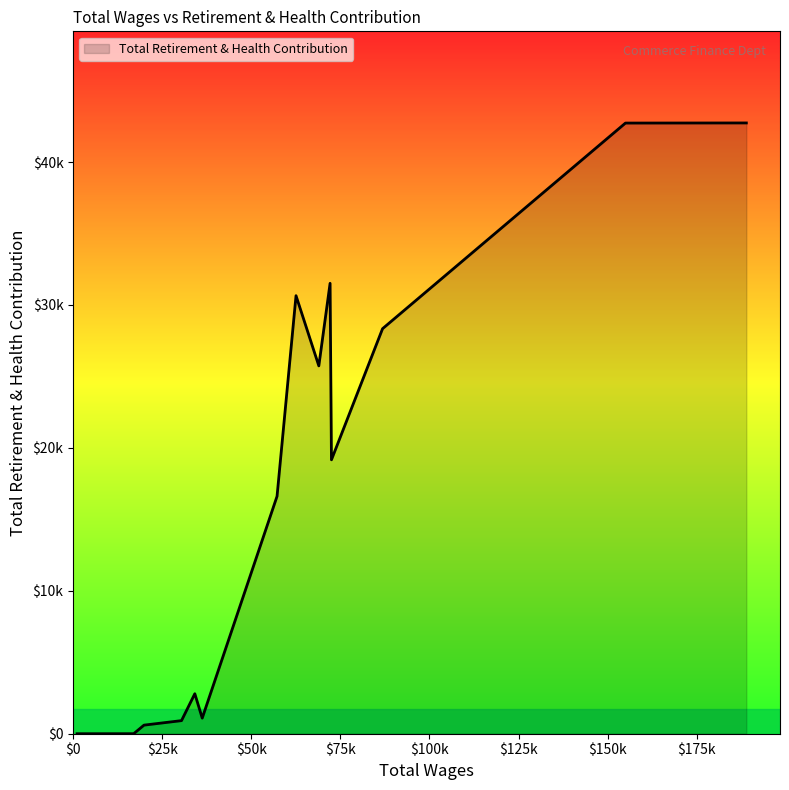

Does the chart have visible grid lines?

No